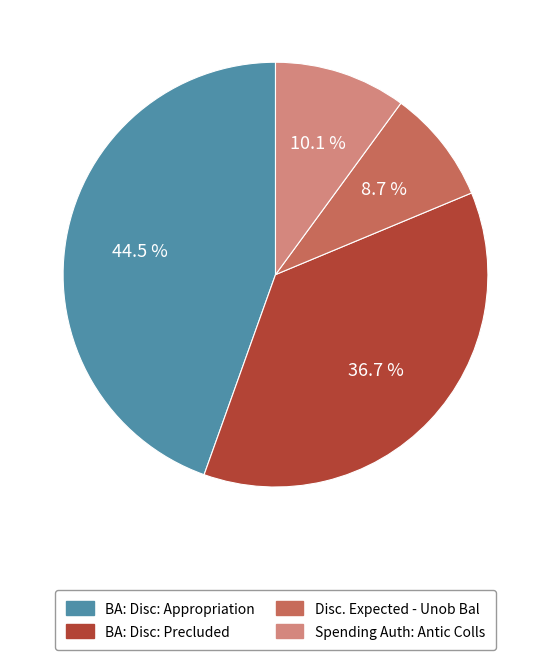

Between Spending Auth: Antic Colls and Disc. Expected - Unob Bal, which is larger?

Spending Auth: Antic Colls